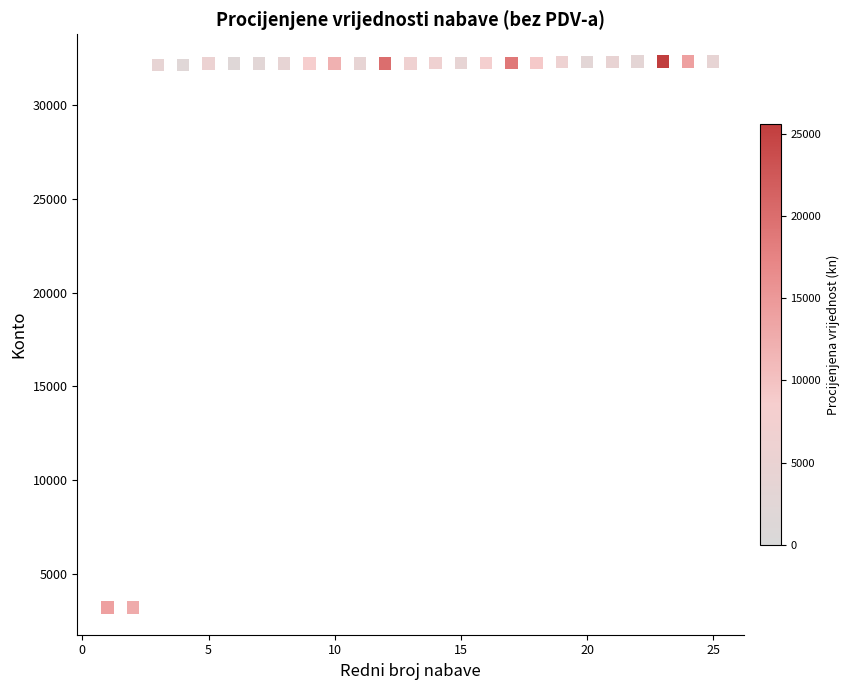

What is the range of X values (max minus min)?

24